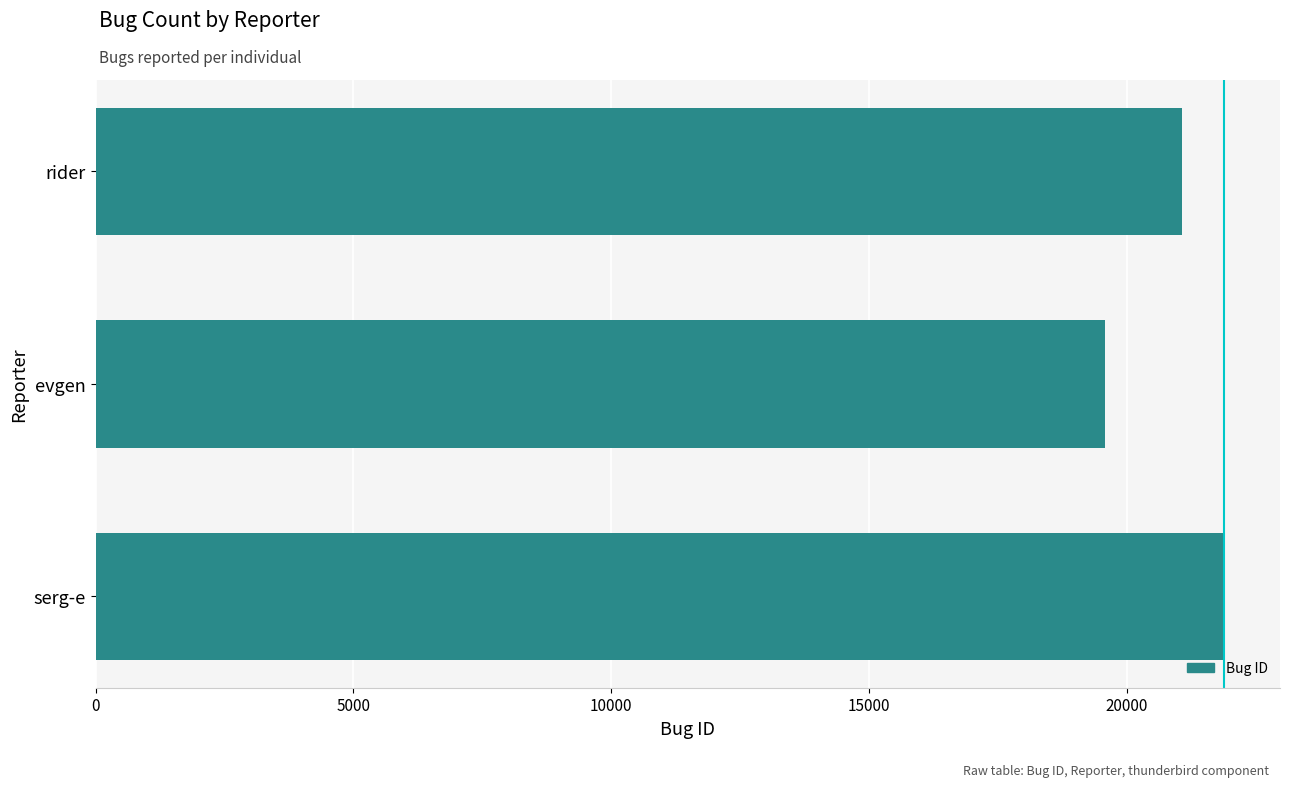

List the labels in order of value, largest first.

serg-e, rider, evgen